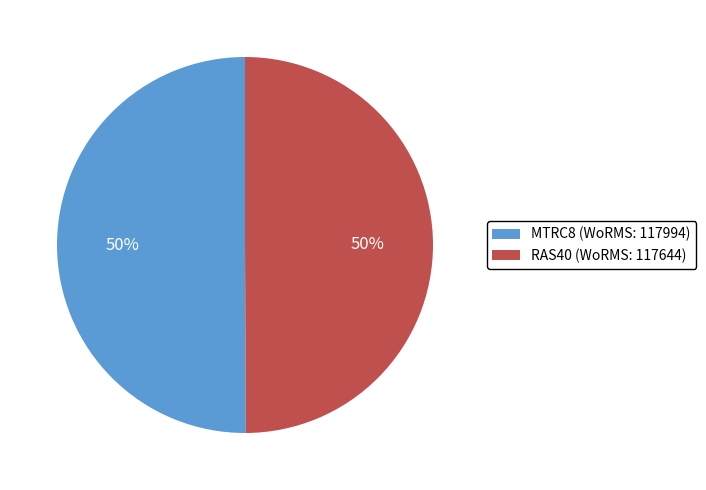

Approximately how many times larger is the value at RAS40 (WoRMS: 117644) compared to MTRC8 (WoRMS: 117994)?

1.0